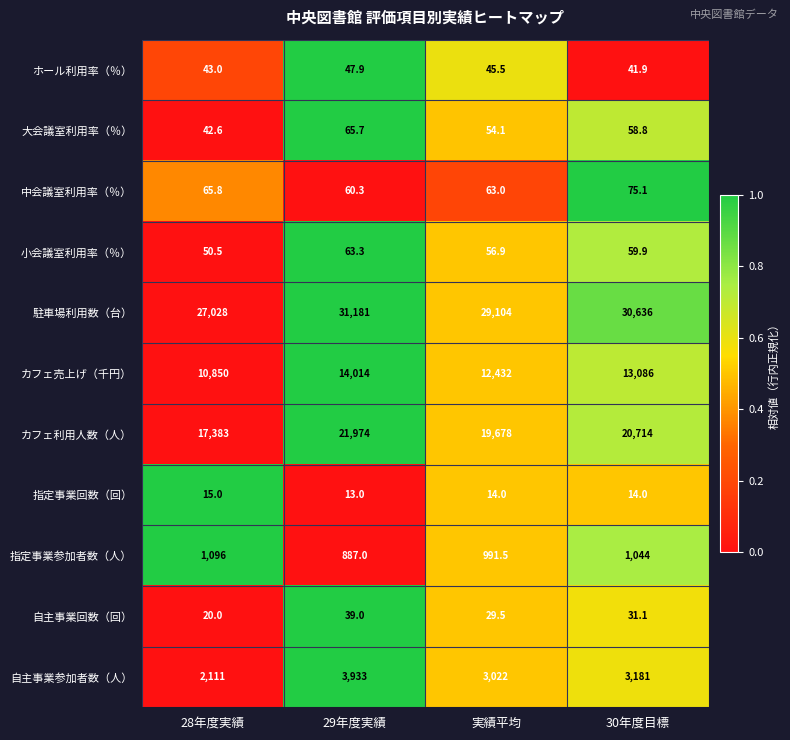

How many values in the 駐車場利用数（台） series are below 30636?

2